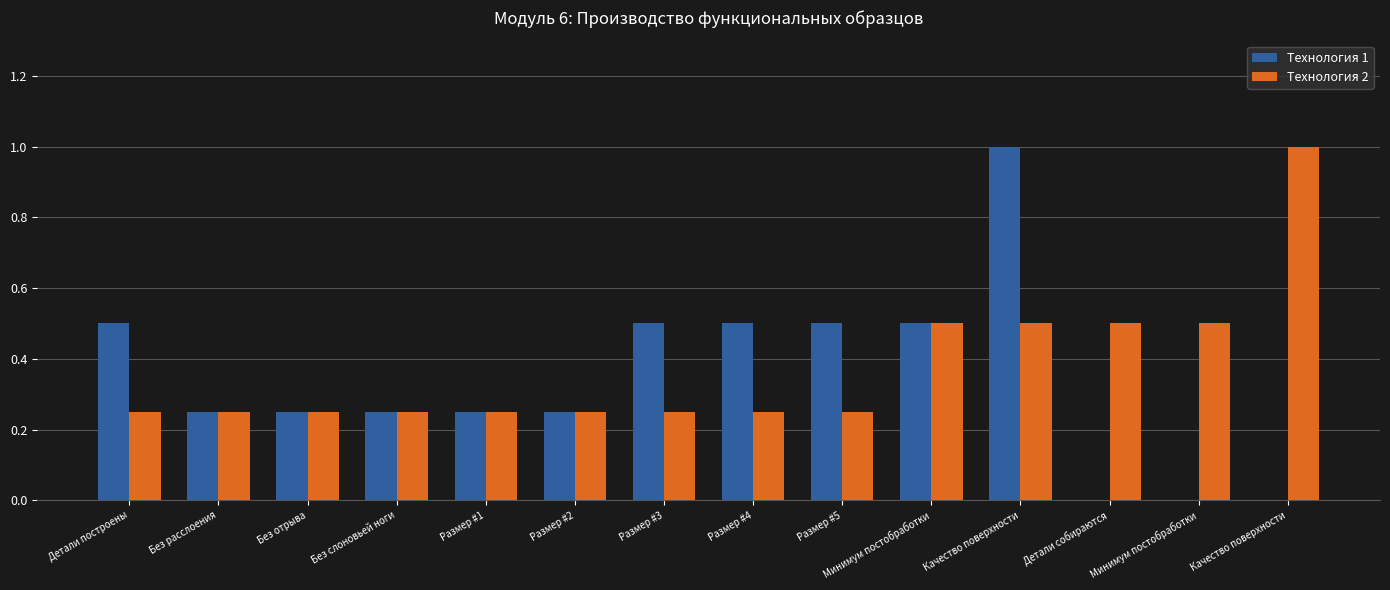

At which label does Технология 2 reach its minimum?

Детали построены